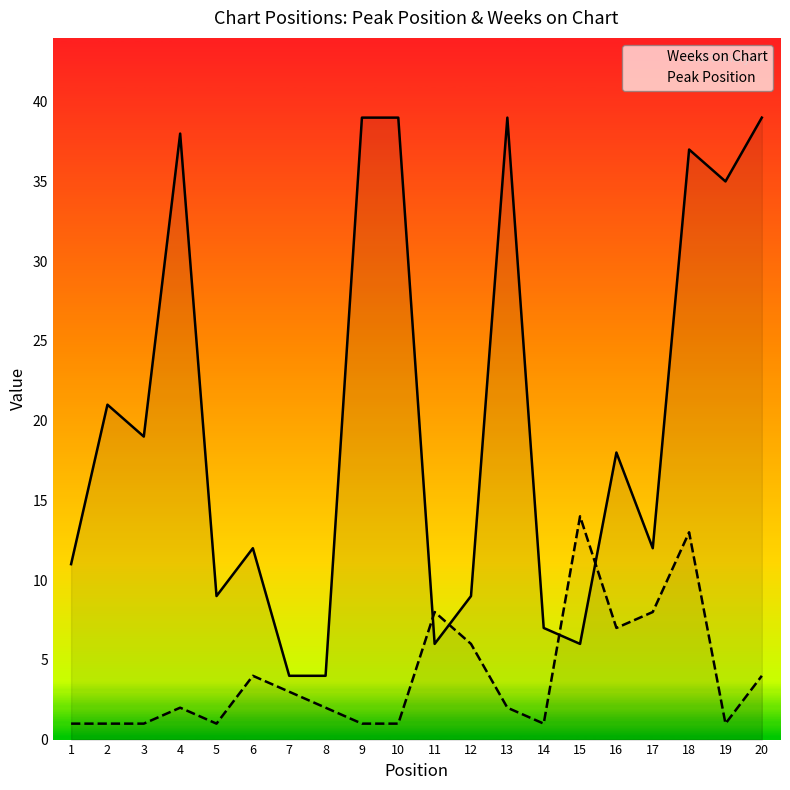

The Weeks on Chart series shows 13 at 5. True or false?

False